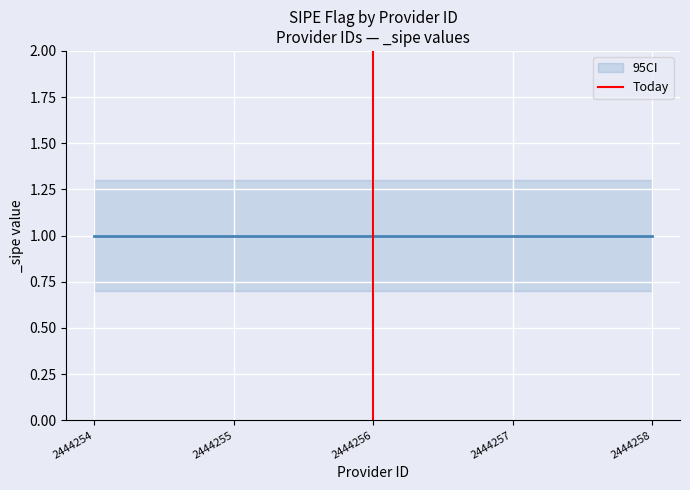

Which category has the lowest value across all series?

2444254